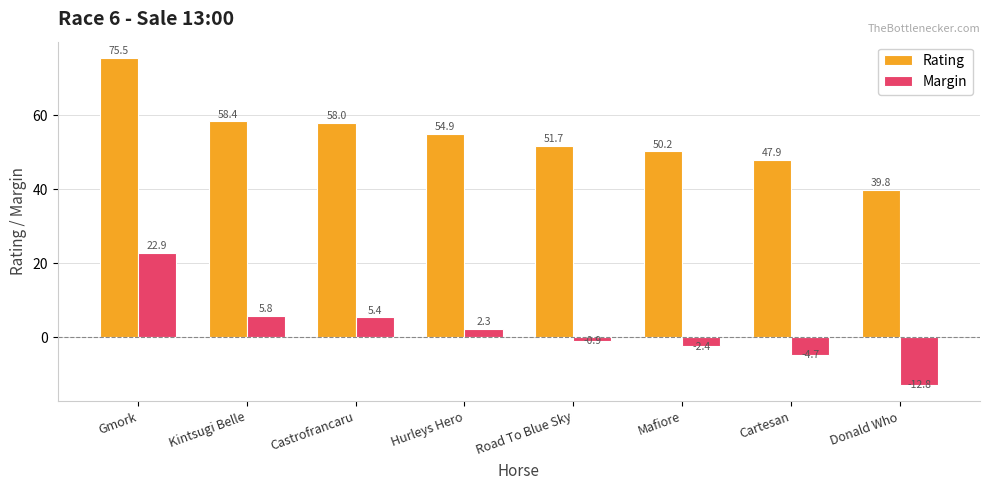

The Rating series shows 50.2 at Mafiore. True or false?

True